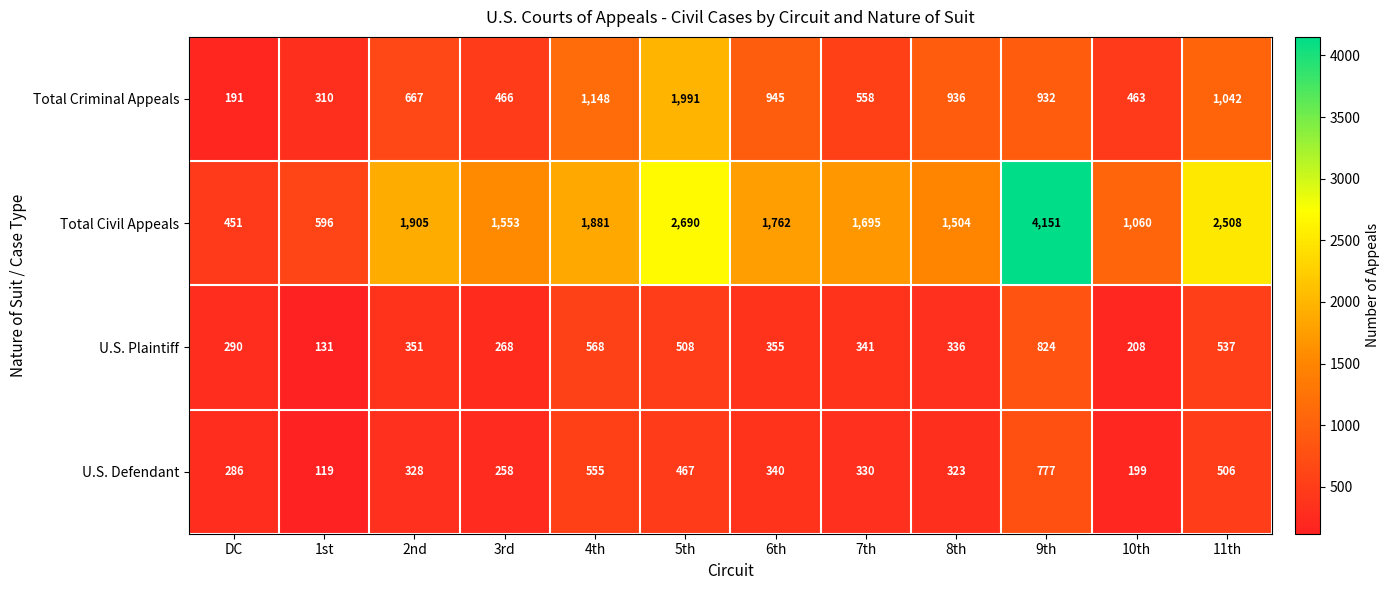

The value of U.S. Defendant at 10th is 356. True or false?

False